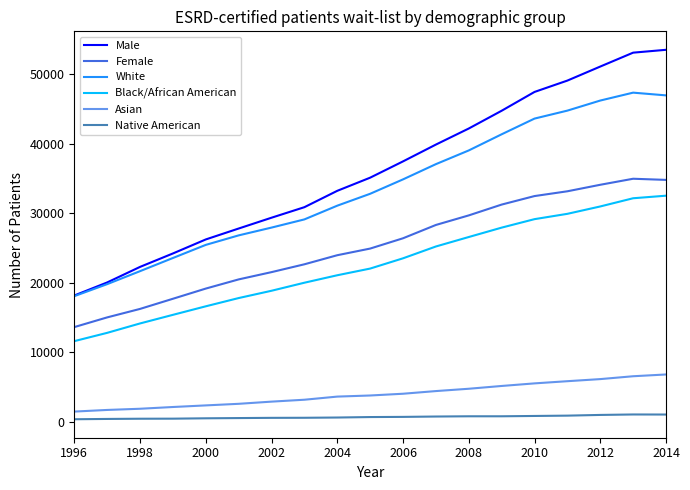

True or false: Female and Native American intersect in this chart.

False